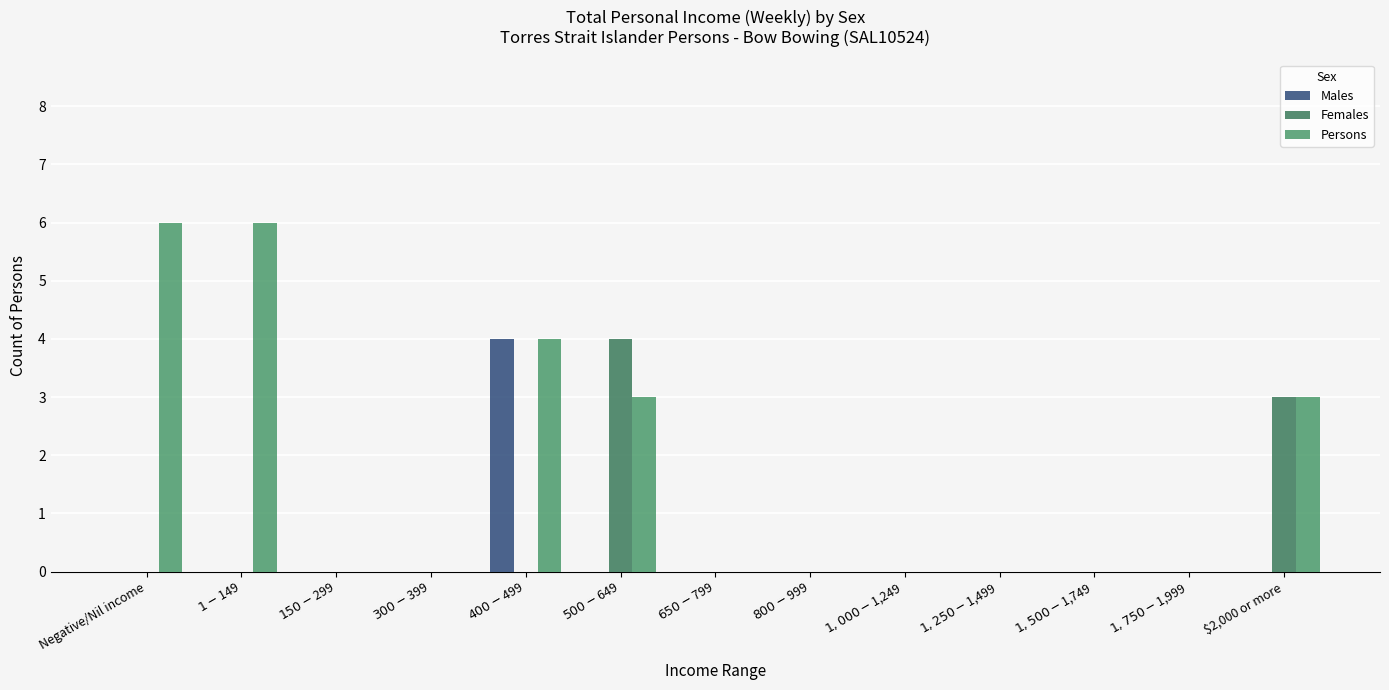

What is the highest value of the Persons series?

6